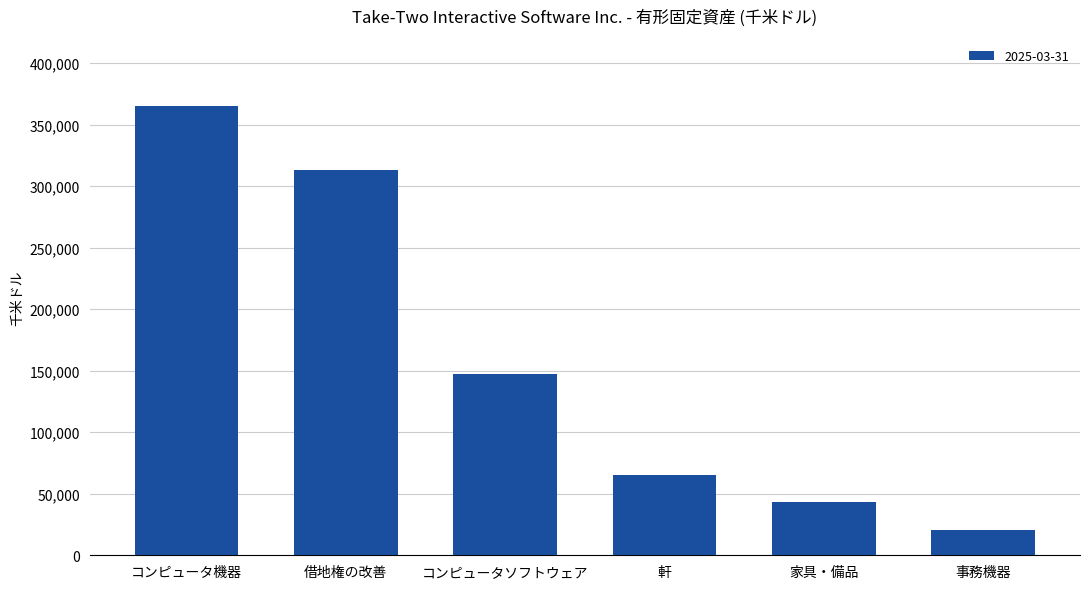

The chart shows a value of 43400 at 家具・備品. True or false?

True